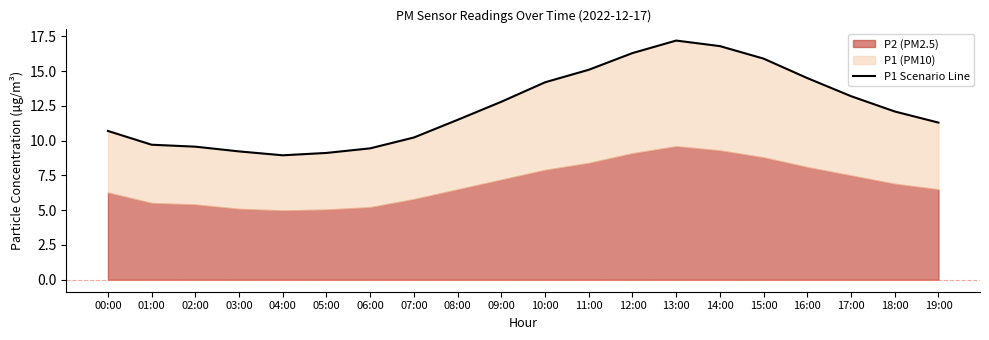

At which category does the data reach its first local peak?

13:00